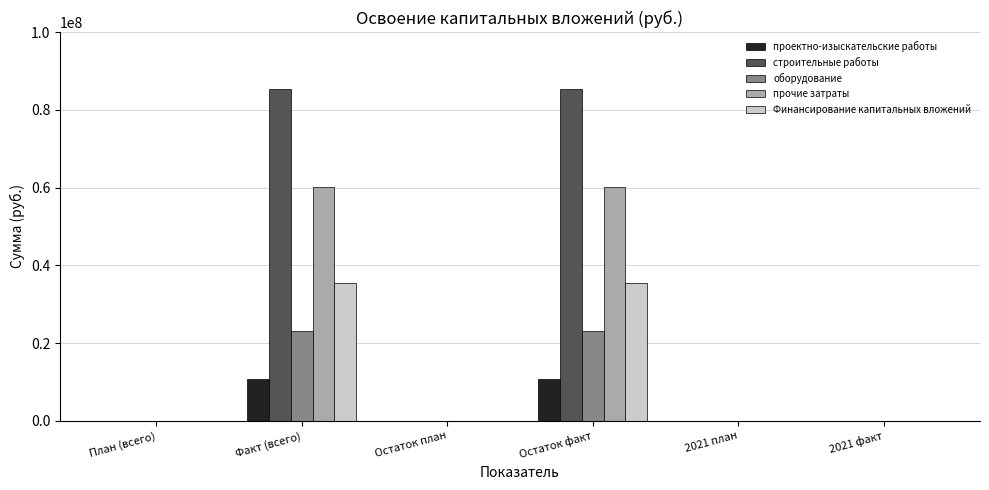

What is the sum of all оборудование values?

46479276